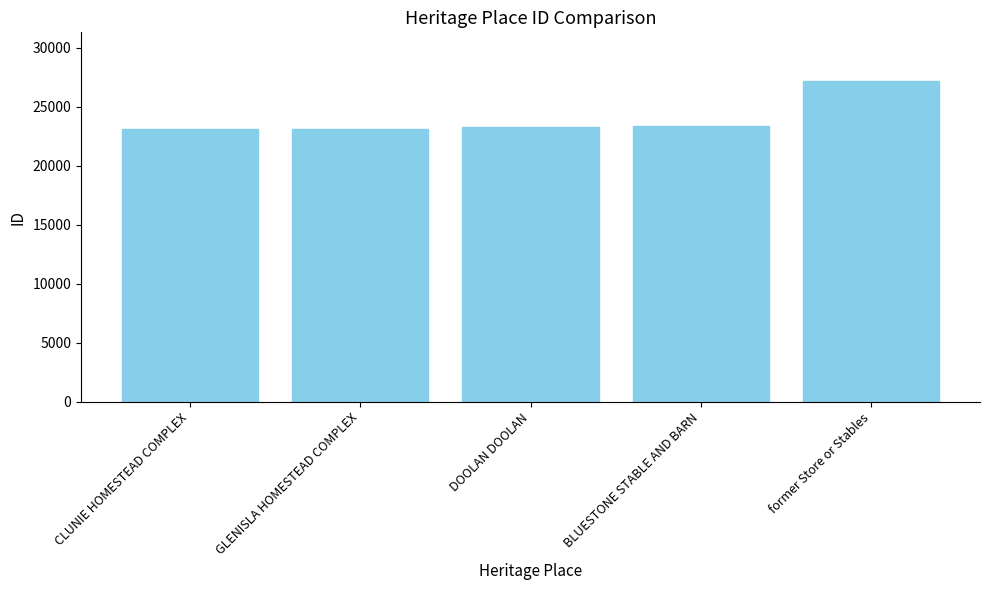

What is the sum of all values?

120180